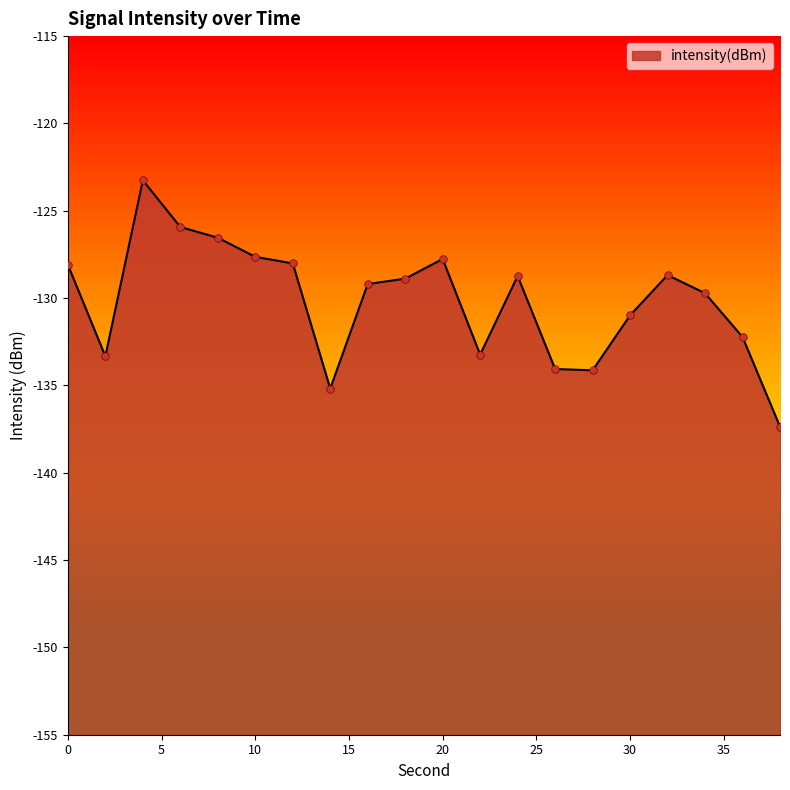

What is the change in value from 4 to 28?

-10.9